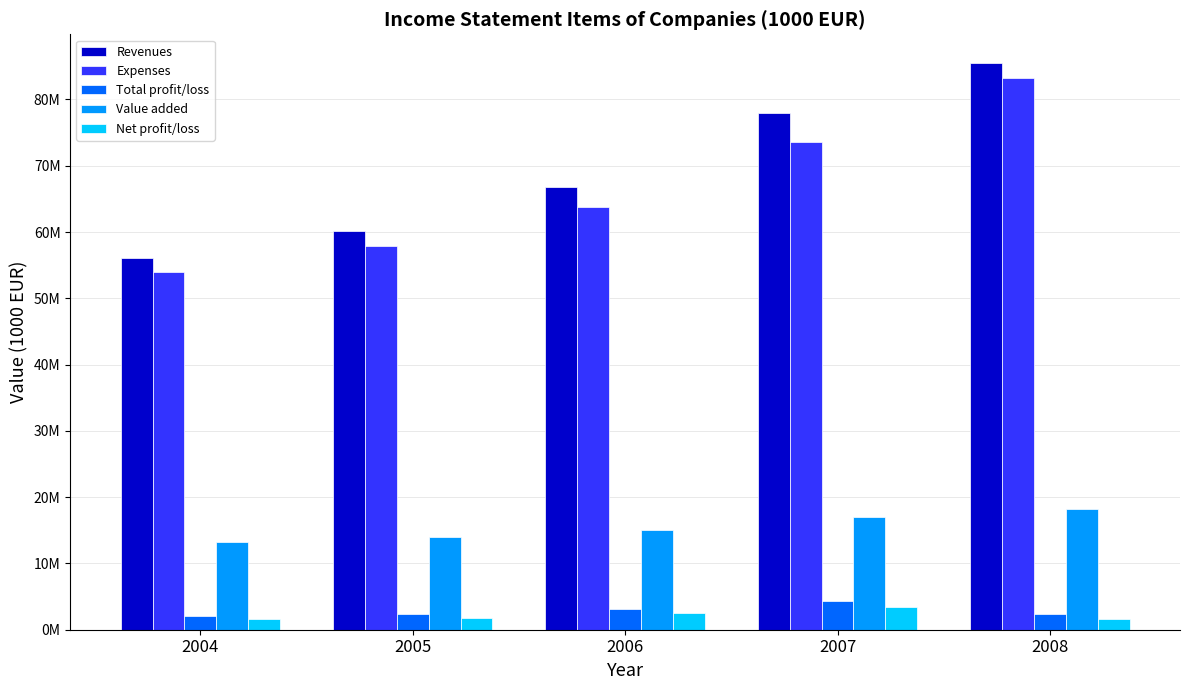

Which series has the widest spread of values?

Revenues